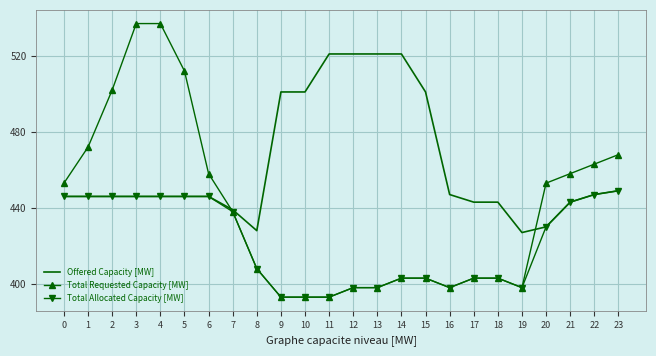

Between 2 and 21, which series saw the biggest shift?

Total Requested Capacity [MW]